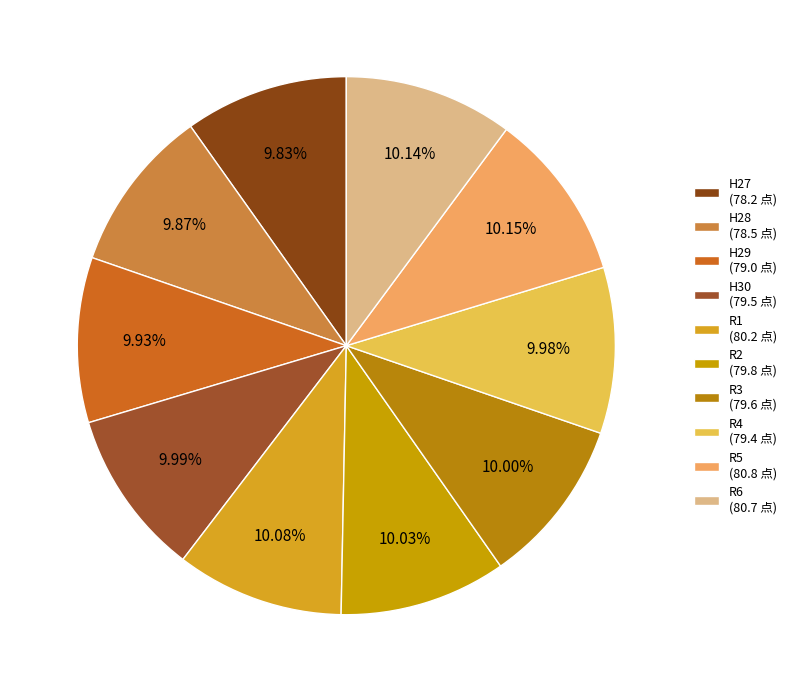

How many segments does this pie chart have?

10